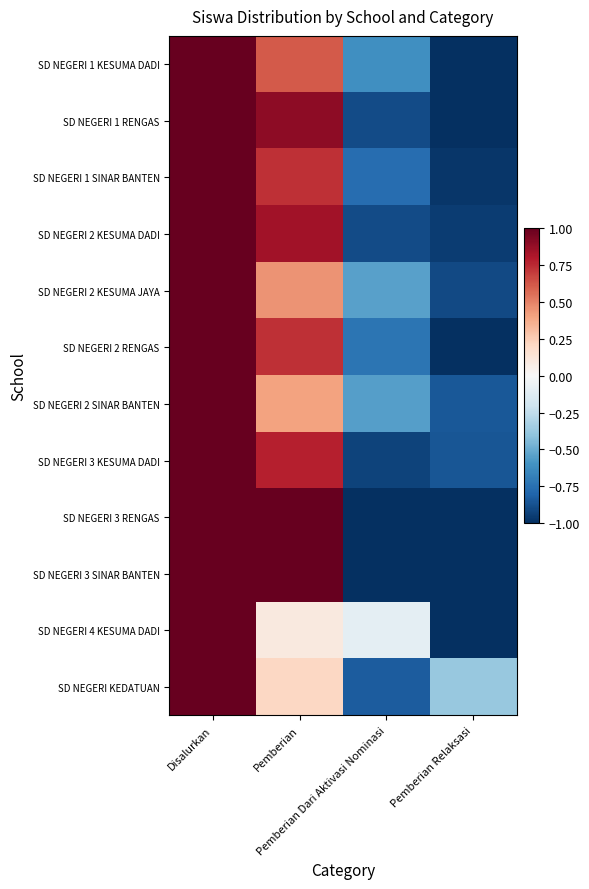

Reading left to right, transcribe all the data shown in this chart.

SD NEGERI 1 KESUMA DADI: Disalurkan=1.0	Pemberian=0.6	Pemberian Dari Aktivasi Nominasi=-0.6	Pemberian Relaksasi=-1.0
SD NEGERI 1 RENGAS: Disalurkan=1.0	Pemberian=0.9	Pemberian Dari Aktivasi Nominasi=-0.9	Pemberian Relaksasi=-1.0
SD NEGERI 1 SINAR BANTEN: Disalurkan=1.0	Pemberian=0.7	Pemberian Dari Aktivasi Nominasi=-0.8	Pemberian Relaksasi=-1.0
SD NEGERI 2 KESUMA DADI: Disalurkan=1.0	Pemberian=0.8	Pemberian Dari Aktivasi Nominasi=-0.9	Pemberian Relaksasi=-0.9
SD NEGERI 2 KESUMA JAYA: Disalurkan=1.0	Pemberian=0.4	Pemberian Dari Aktivasi Nominasi=-0.5	Pemberian Relaksasi=-0.9
SD NEGERI 2 RENGAS: Disalurkan=1.0	Pemberian=0.7	Pemberian Dari Aktivasi Nominasi=-0.7	Pemberian Relaksasi=-1.0
SD NEGERI 2 SINAR BANTEN: Disalurkan=1.0	Pemberian=0.4	Pemberian Dari Aktivasi Nominasi=-0.6	Pemberian Relaksasi=-0.8
SD NEGERI 3 KESUMA DADI: Disalurkan=1.0	Pemberian=0.8	Pemberian Dari Aktivasi Nominasi=-0.9	Pemberian Relaksasi=-0.9
SD NEGERI 3 RENGAS: Disalurkan=1.0	Pemberian=1.0	Pemberian Dari Aktivasi Nominasi=-1.0	Pemberian Relaksasi=-1.0
SD NEGERI 3 SINAR BANTEN: Disalurkan=1.0	Pemberian=1.0	Pemberian Dari Aktivasi Nominasi=-1.0	Pemberian Relaksasi=-1.0
SD NEGERI 4 KESUMA DADI: Disalurkan=1.0	Pemberian=0.1	Pemberian Dari Aktivasi Nominasi=-0.1	Pemberian Relaksasi=-1.0
SD NEGERI KEDATUAN: Disalurkan=1.0	Pemberian=0.2	Pemberian Dari Aktivasi Nominasi=-0.8	Pemberian Relaksasi=-0.4